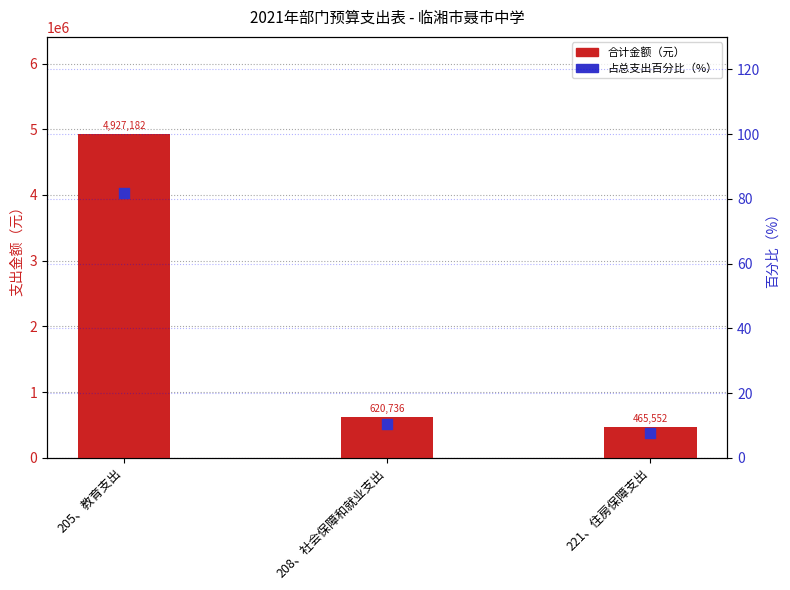

Which series has the largest Y range (max minus min)?

合计金额（元）